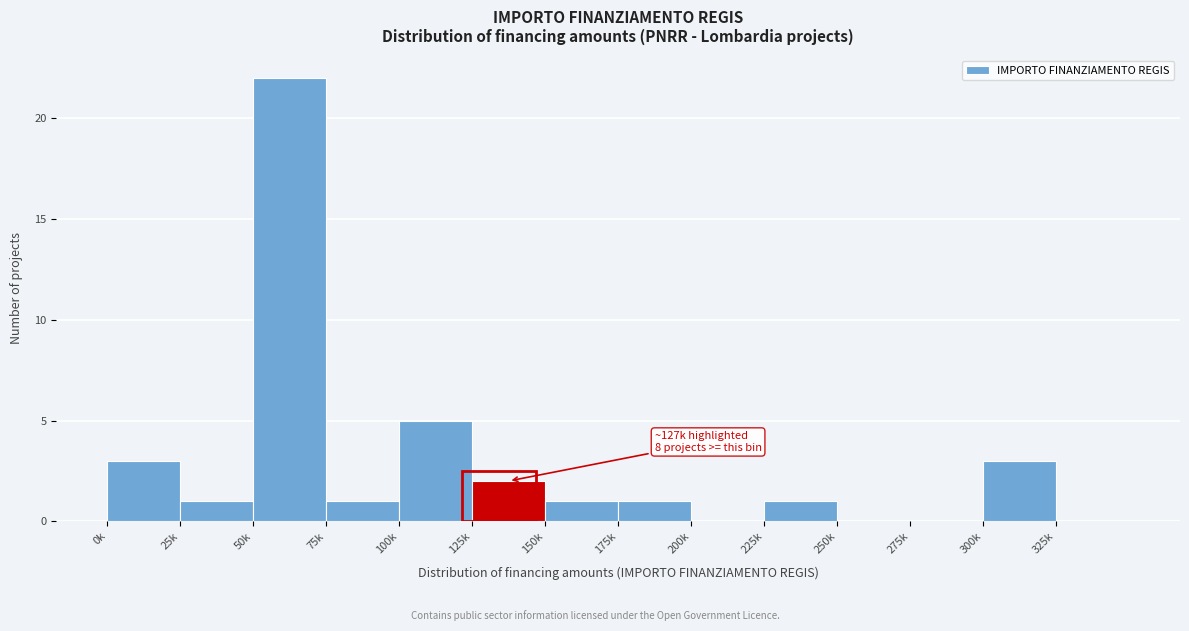

Reading left to right, extract all data points from this chart.

0k=3	25k=1	50k=22	75k=1	100k=5	125k=2	150k=1	175k=1	200k=0	225k=1	250k=0	275k=0	300k=3	325k=0